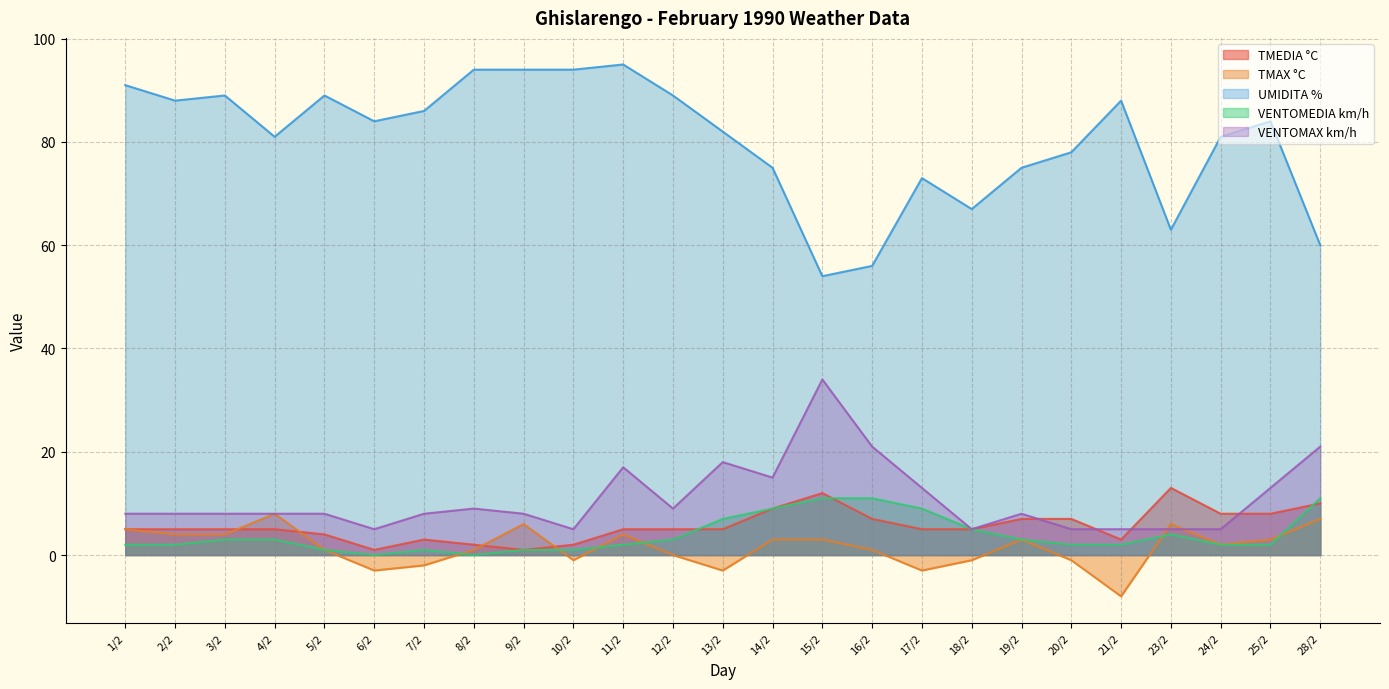

True or false: UMIDITA % has more than 1 points higher than both neighbors.

True